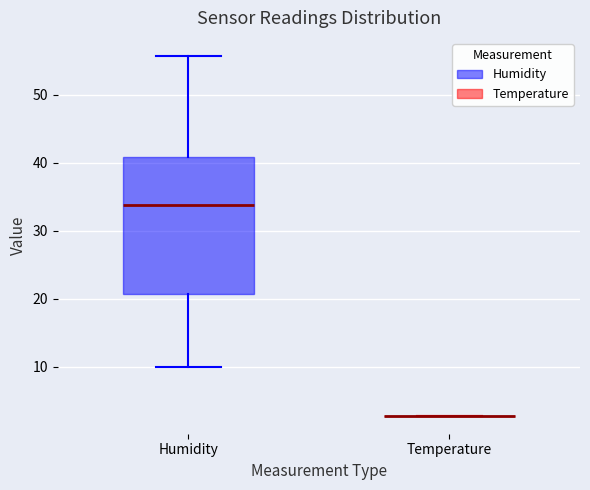

Reading left to right, transcribe this box plot: for each box, give where its median line is, the range the box spans, and where its two whiskers end, as read against the y-axis. The values are not printed on the chart, so give them approximately, as read against the axis.

Humidity: median 34, box 21 to 41, whiskers 10 to 56
Temperature: box collapsed to a line at 3, whiskers 3 to 3